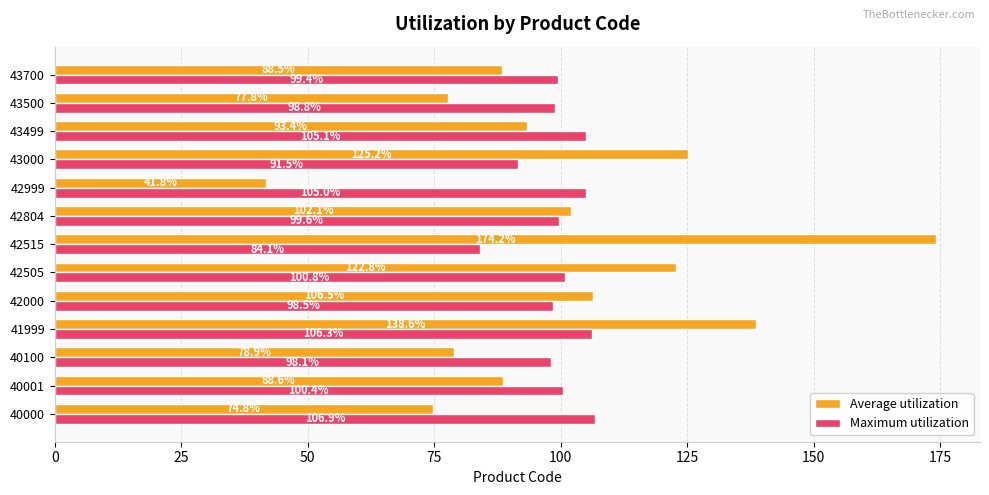

Read the Maximum utilization value at 42999.

105.0